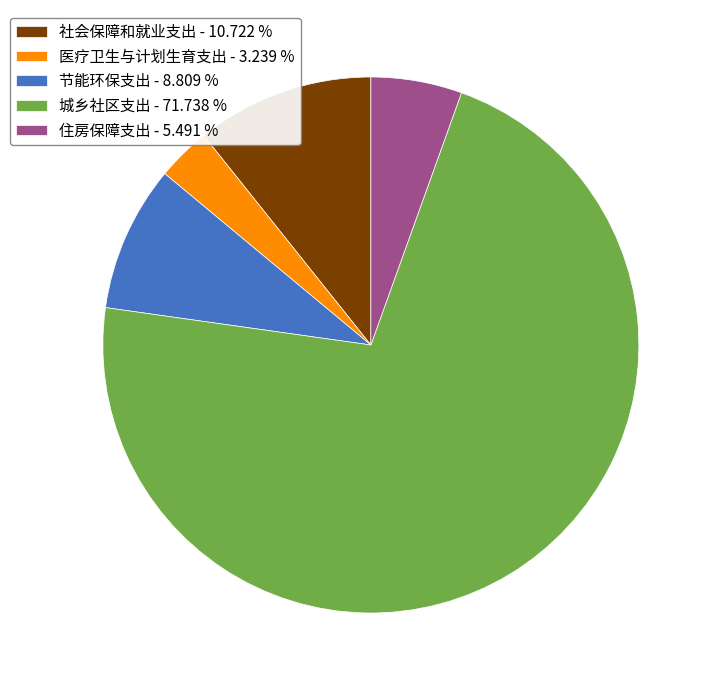

Is there a majority slice in this chart?

Yes